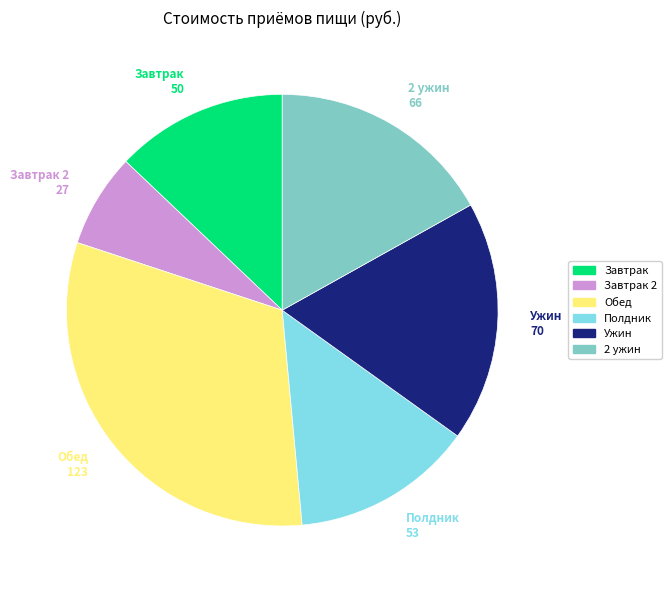

How many segments does this pie chart have?

6